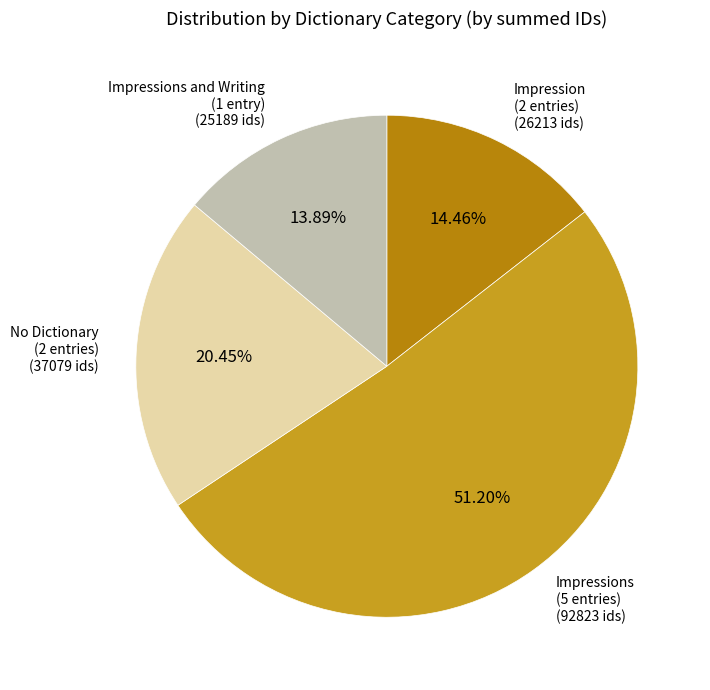

Which slice is the smallest?

Impressions and Writing (1 entry)